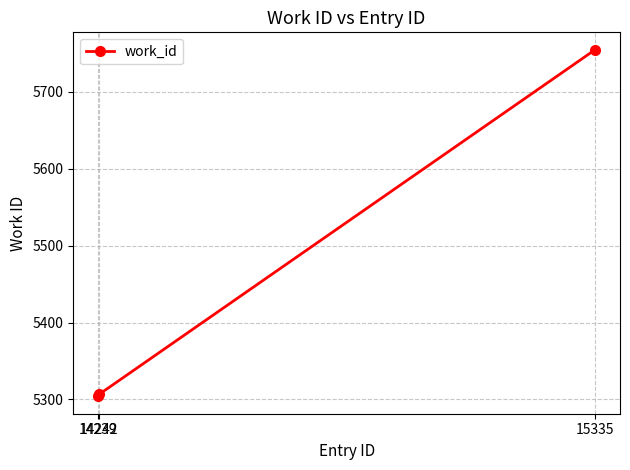

The value at 14239 is 8509. True or false?

False